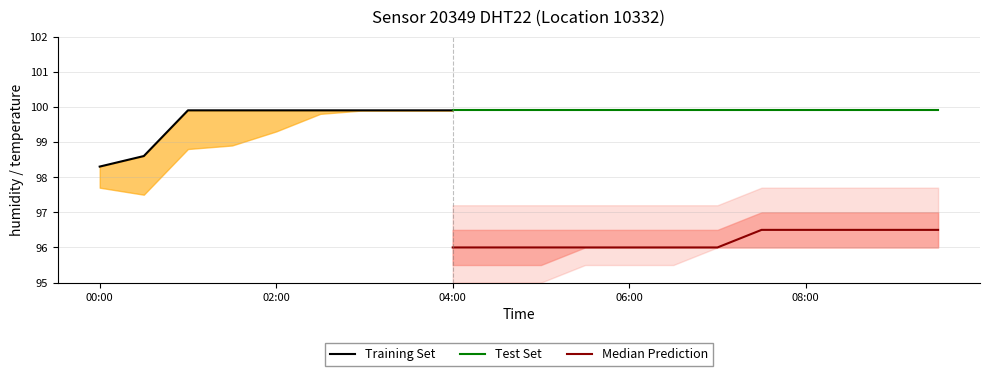

What position from the left is 03:00?

7